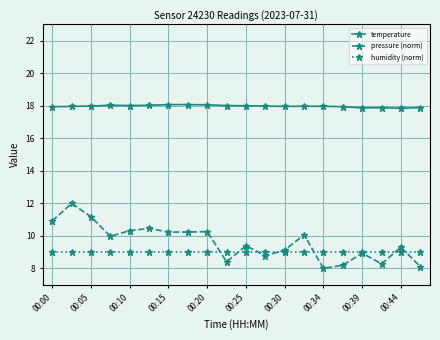

What is the value of the pressure (norm) point at the 11th from the left?

9.4